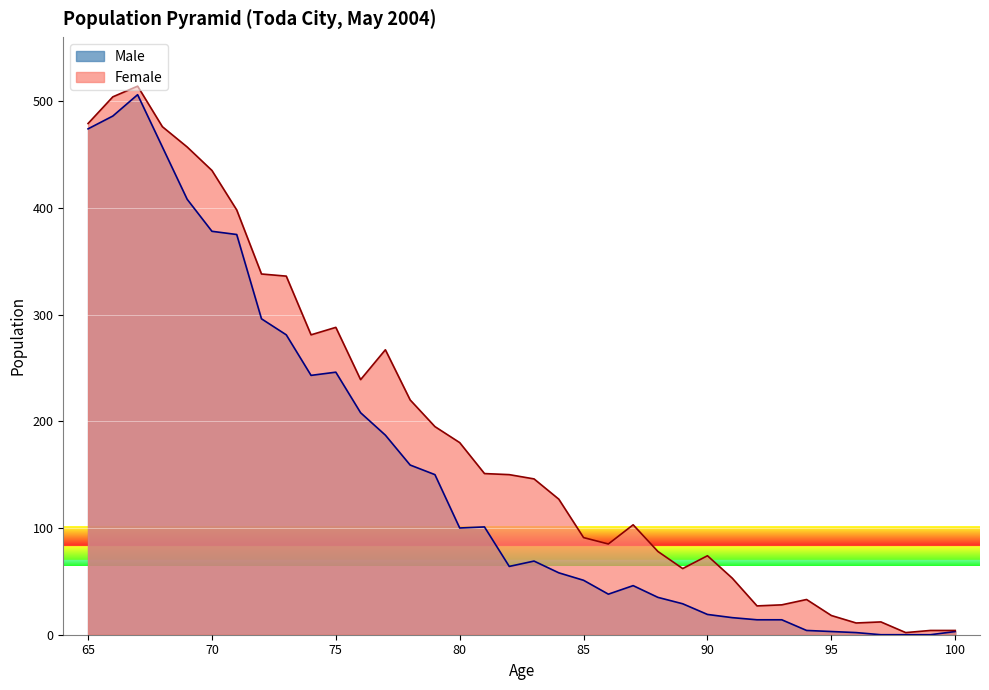

Rank the series at 95 from highest to lowest value.

Female, Male